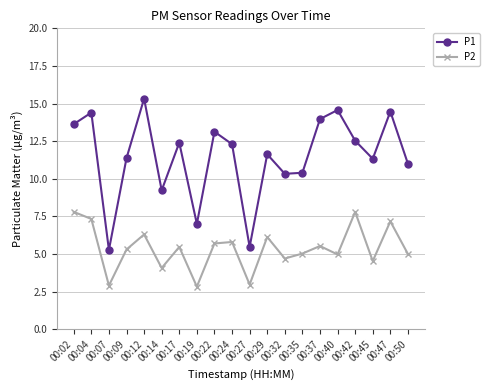

What is the total value across all series at 00:04?

21.7